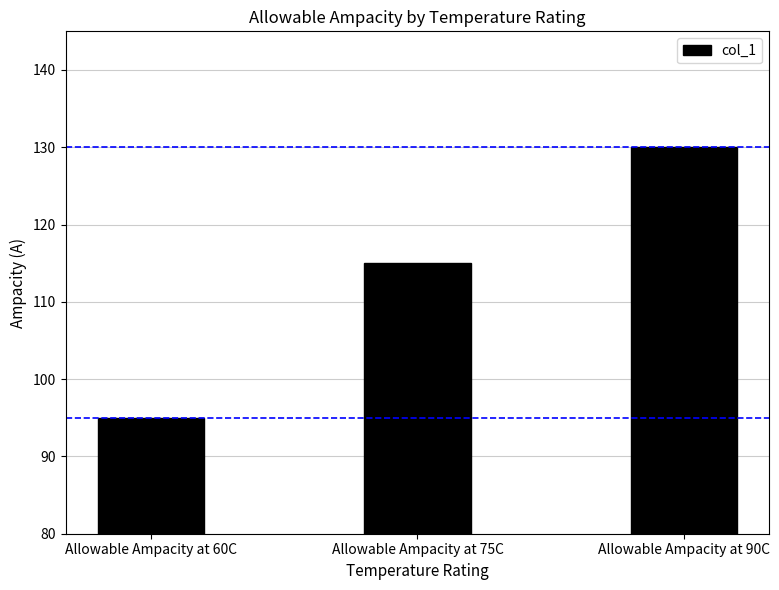

What is the difference between the values at Allowable Ampacity at 60C and Allowable Ampacity at 75C?

20